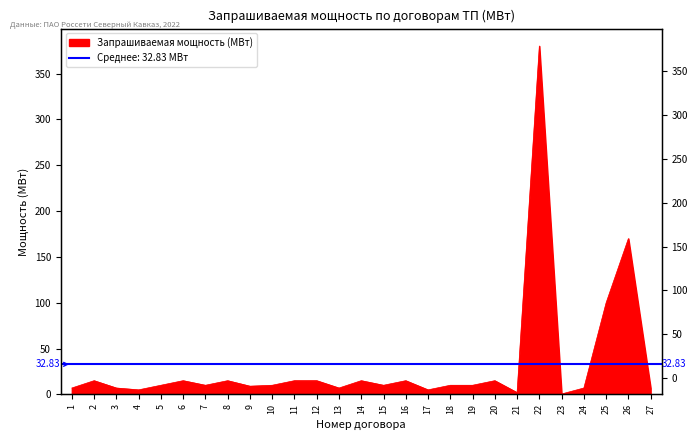

List the labels in order of value, largest first.

22, 26, 25, 2, 6, 8, 11, 12, 14, 16, 20, 5, 7, 10, 15, 18, 19, 9, 1, 3, 13, 24, 27, 4, 17, 21, 23